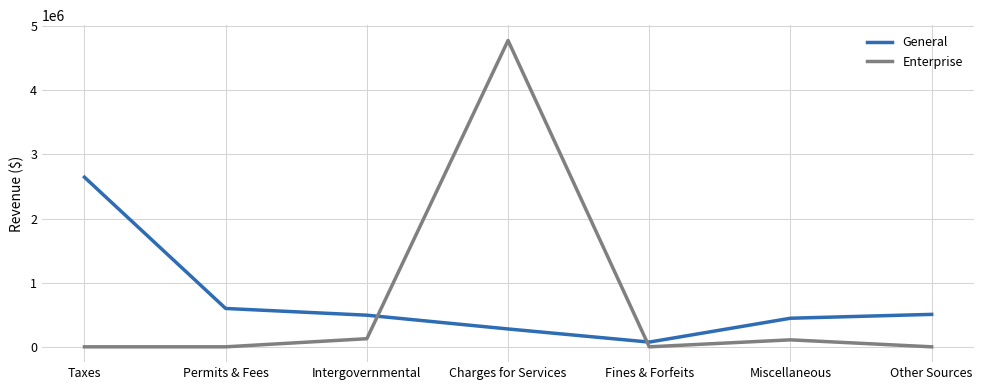

True or false: General has a value of 121912 at Miscellaneous.

False